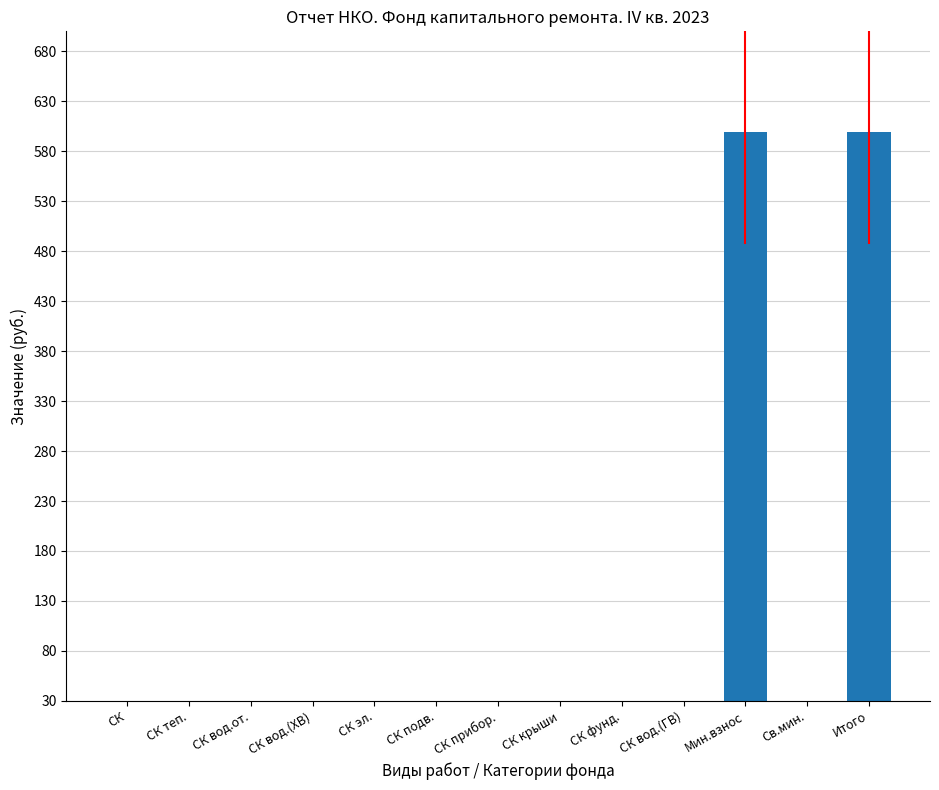

Between СК and Итого, which is larger?

Итого